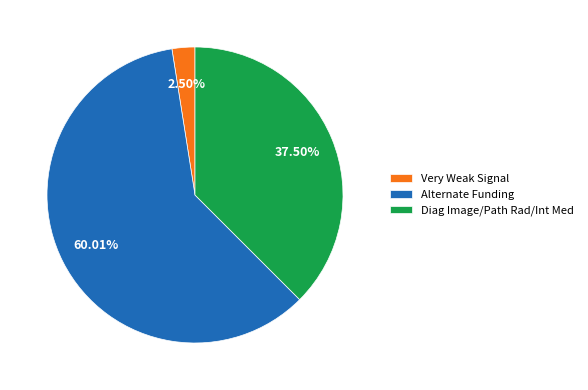

Combined, do Diag Image/Path Rad/Int Med and Very Weak Signal account for over 50%?

No